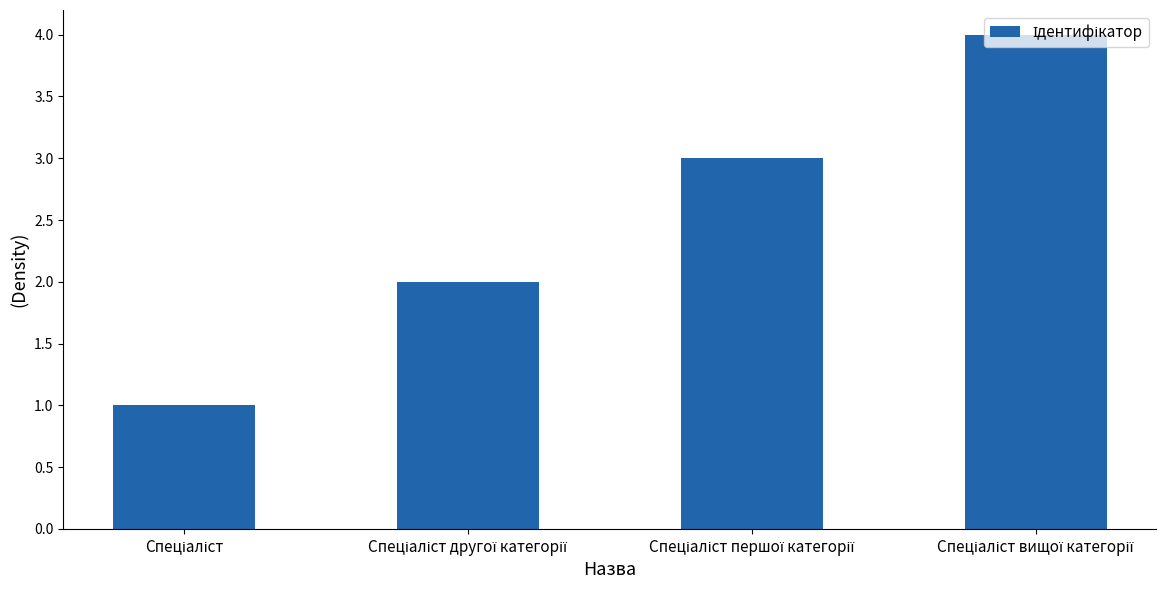

What is the sum of all values?

10